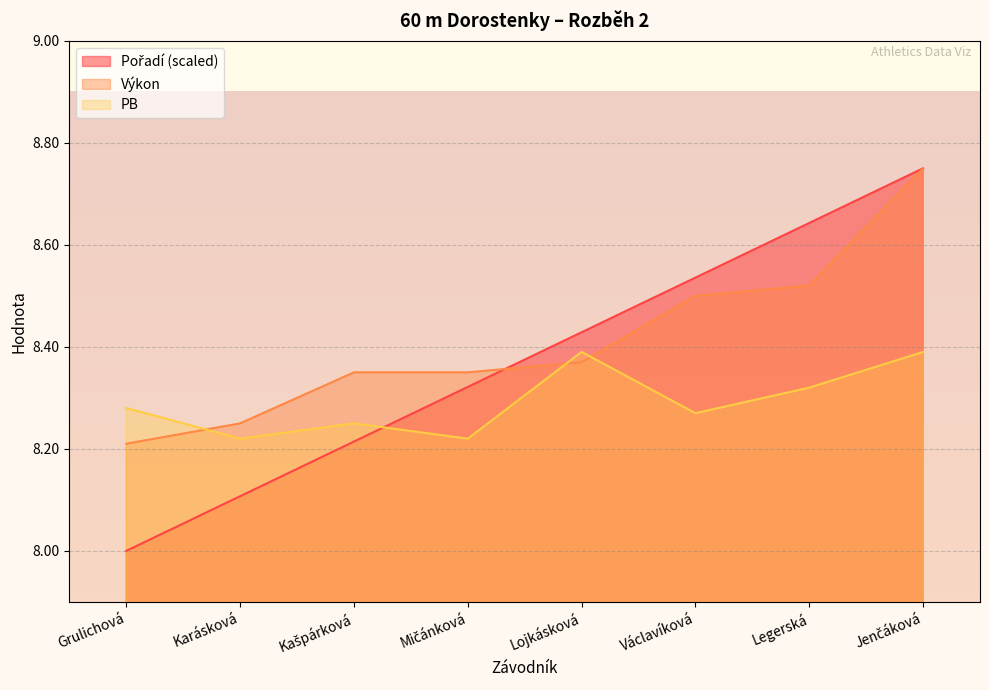

What position from the right is Lojkásková?

4